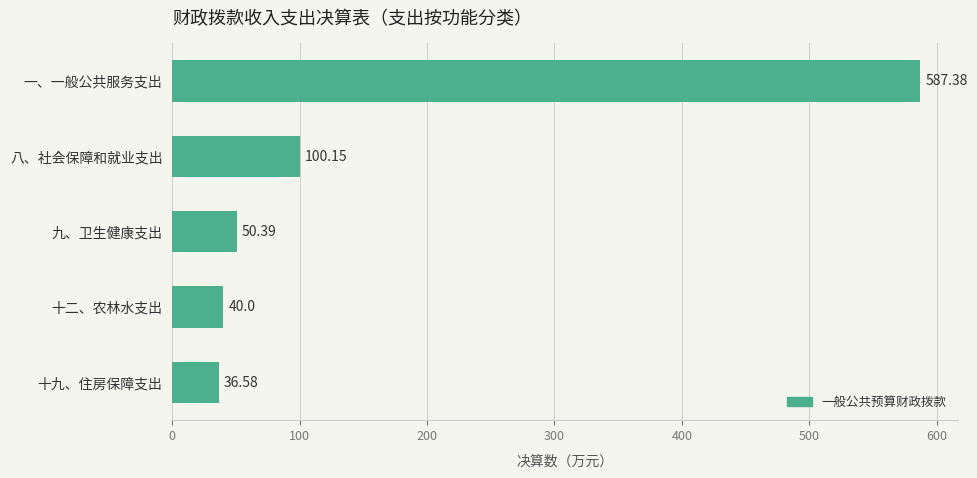

What is the label of the 1st bar from the bottom?

十九、住房保障支出